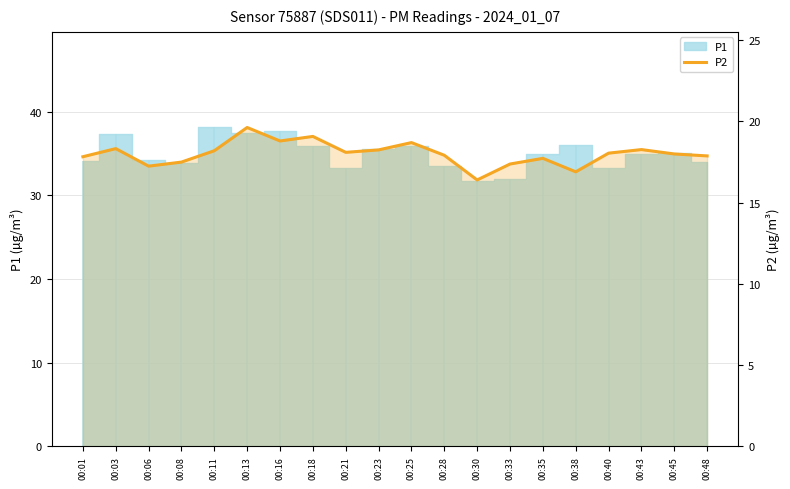

The value at 00:11 is 10.8. True or false?

False